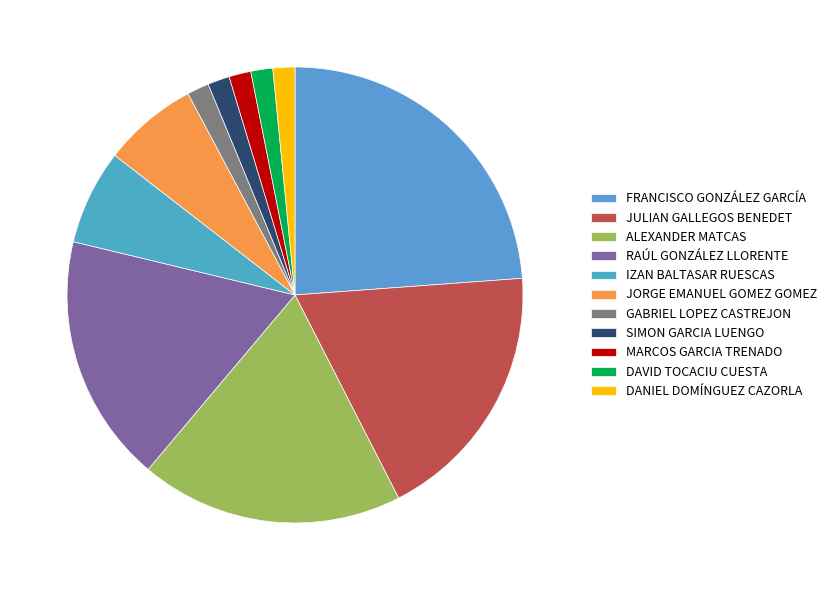

What portion of the pie excludes ALEXANDER MATCAS?

81.3%